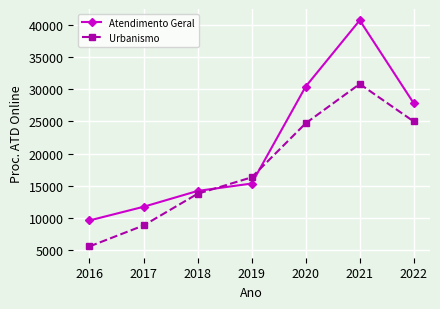

The value of Atendimento Geral at 2022 is 27784. True or false?

True